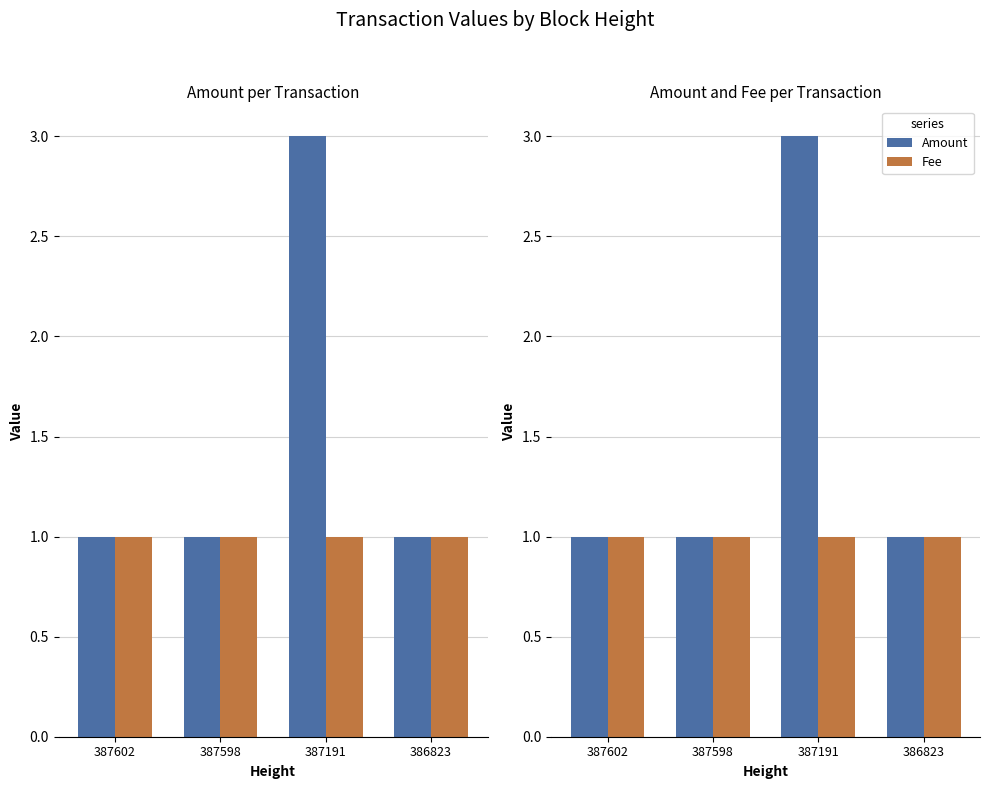

At which label is Amount closest to 2?

387602